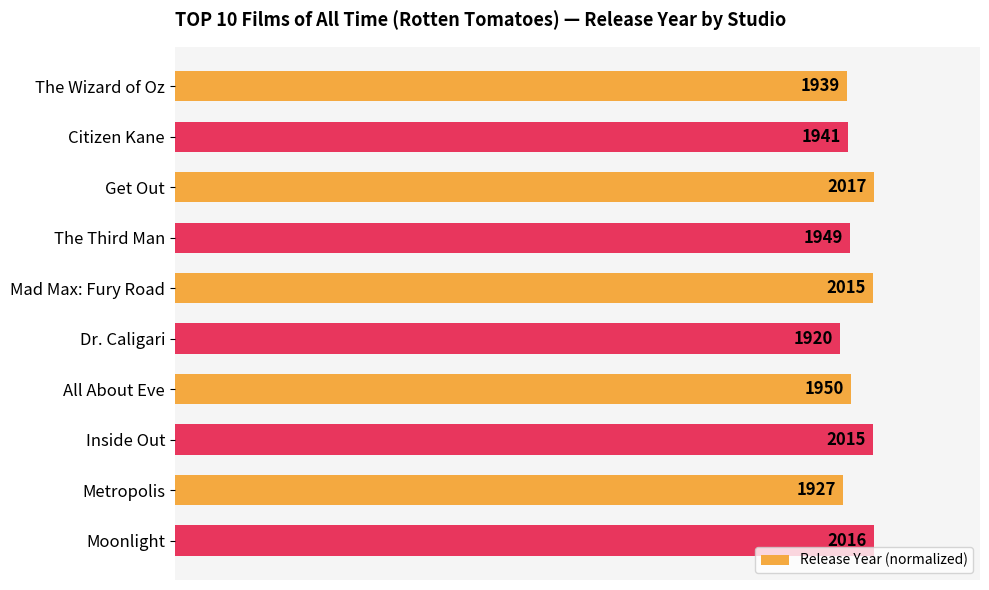

Does the chart contain any negative values?

No